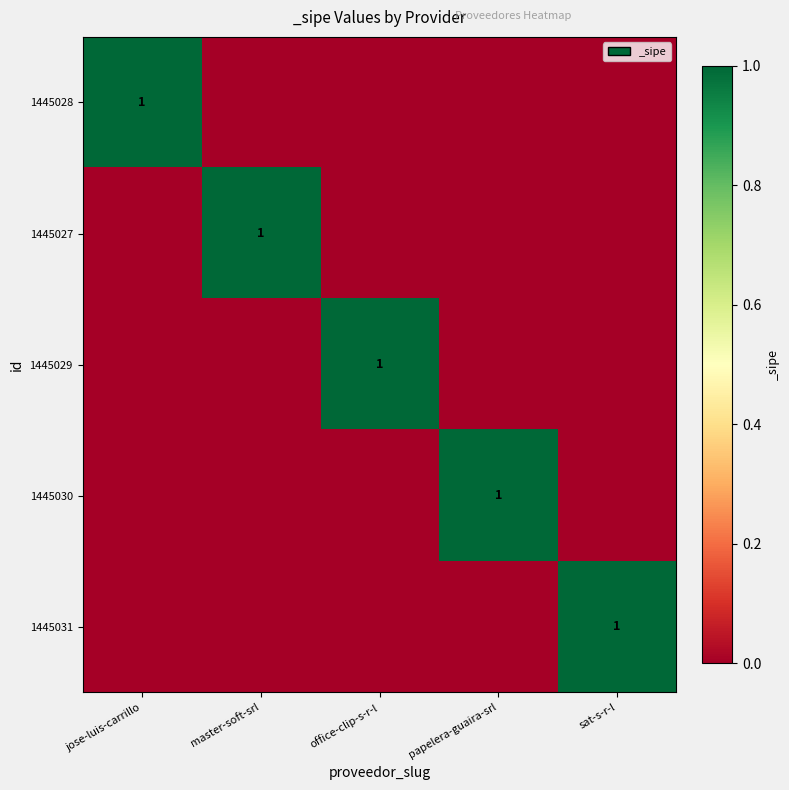

At how many categories does at least one series exceed 0?

5